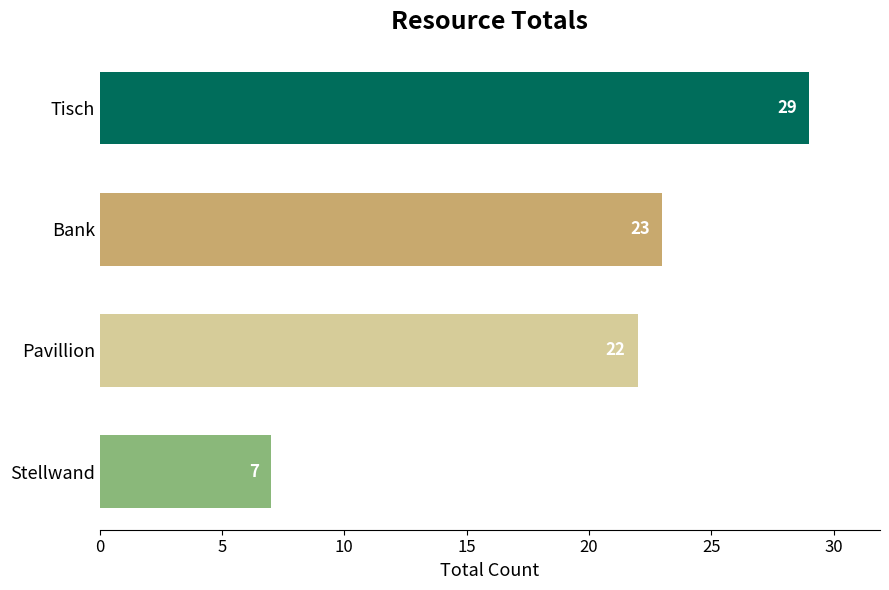

Does the chart contain stacked bars?

No